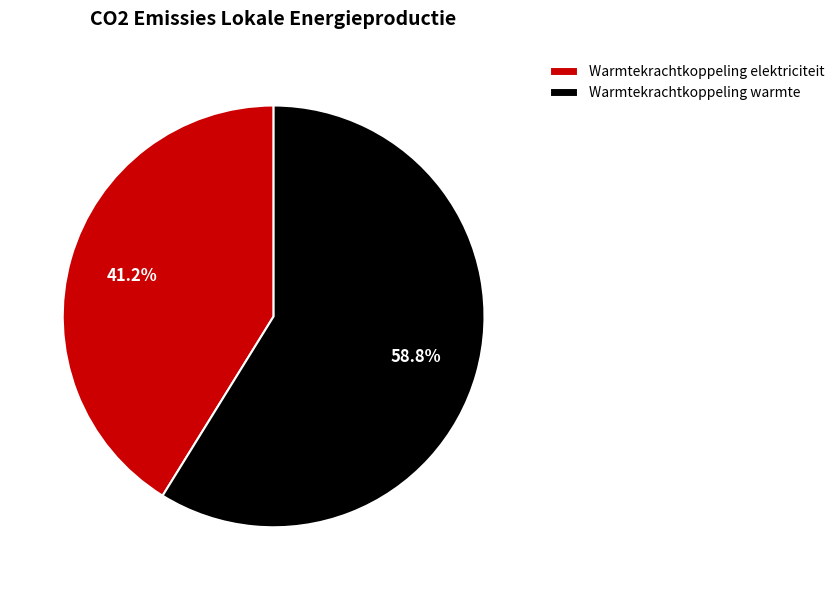

Which has a higher value, Warmtekrachtkoppeling elektriciteit or Warmtekrachtkoppeling warmte?

Warmtekrachtkoppeling warmte